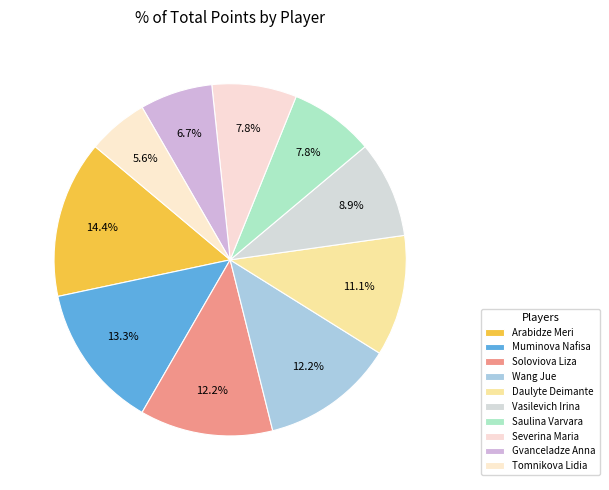

Which slice is the largest?

Arabidze Meri